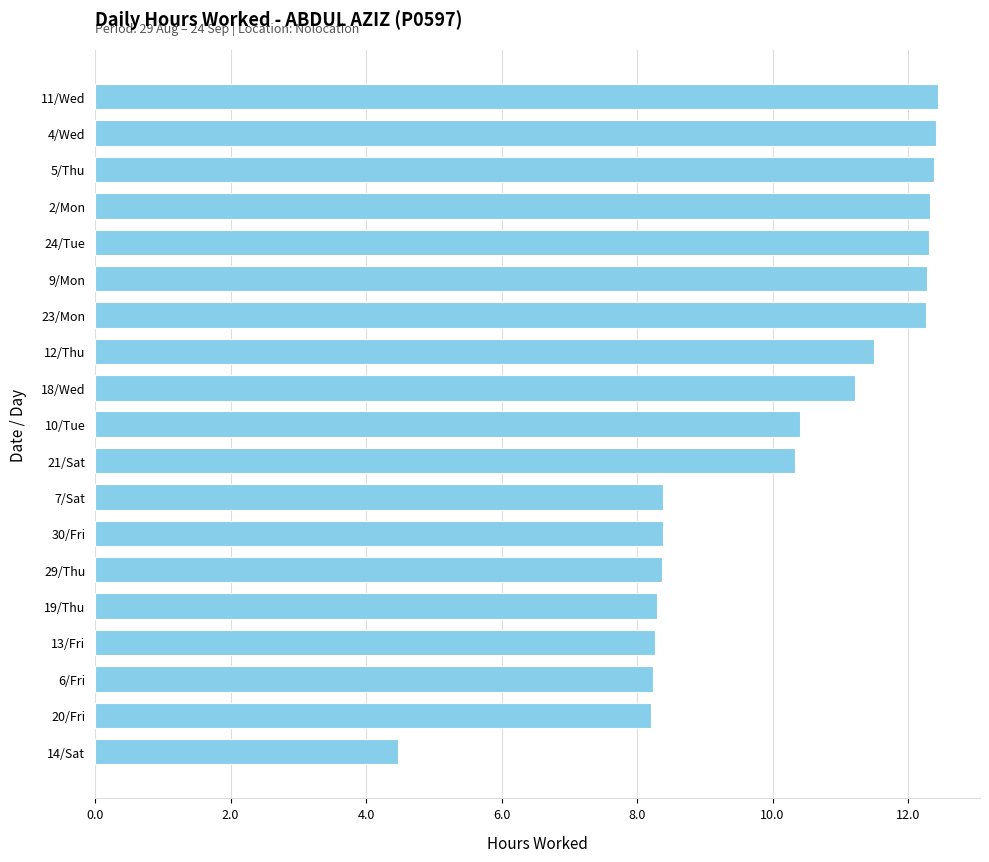

Between 14/Sat and 18/Wed, which is larger?

18/Wed